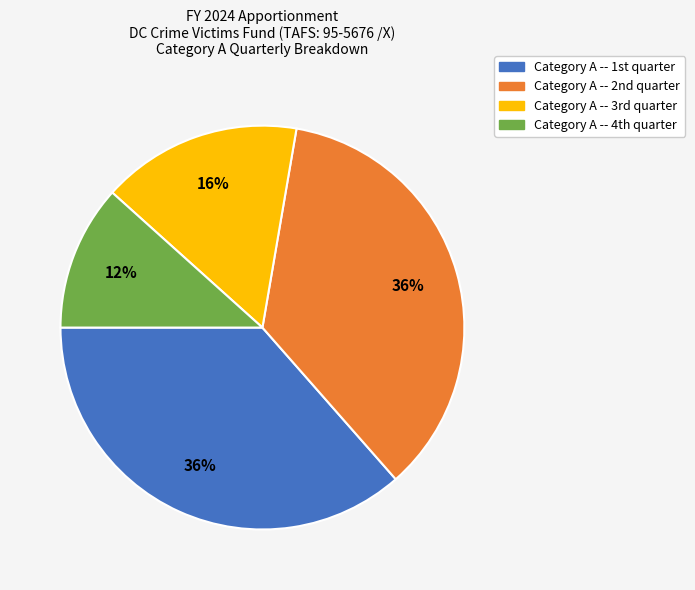

To the nearest percent, what is the average slice percentage?

25%